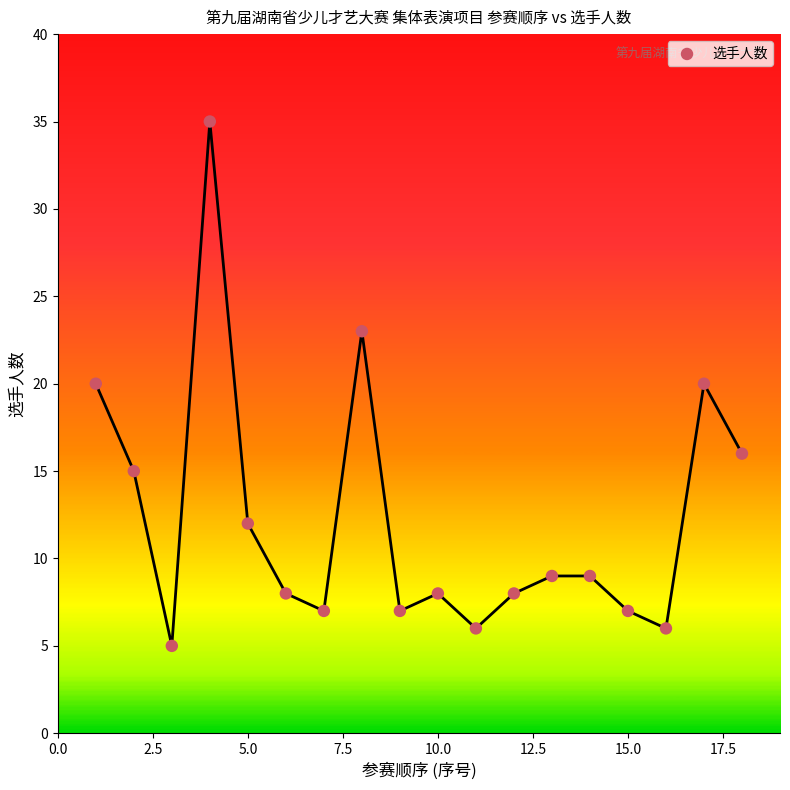

What is the range of X values (max minus min)?

17